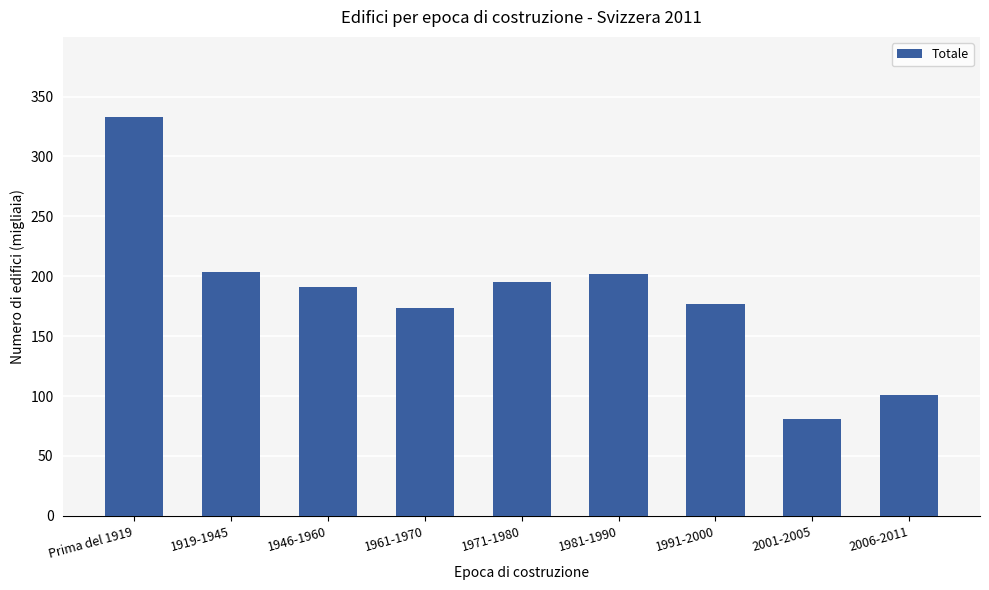

Does the chart contain stacked bars?

No